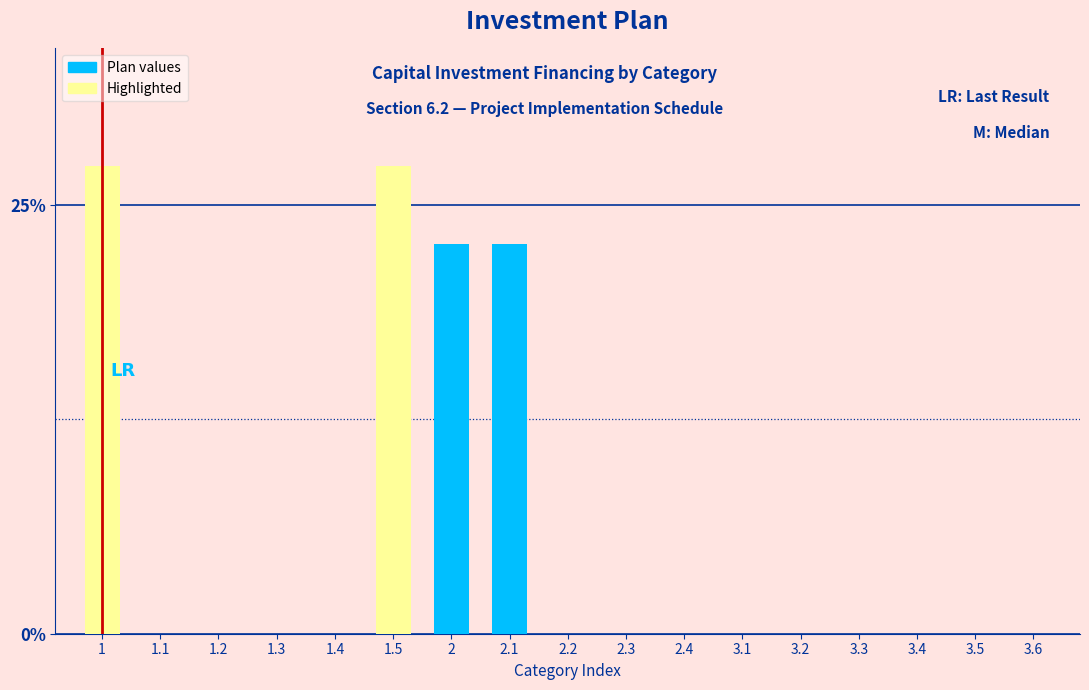

Reading left to right, transcribe all the data shown in this chart.

1=27.3	1.1=0.0	1.2=0.0	1.3=0.0	1.4=0.0	1.5=27.3	2=22.7	2.1=22.7	2.2=0.0	2.3=0.0	2.4=0.0	3.1=0.0	3.2=0.0	3.3=0.0	3.4=0.0	3.5=0.0	3.6=0.0